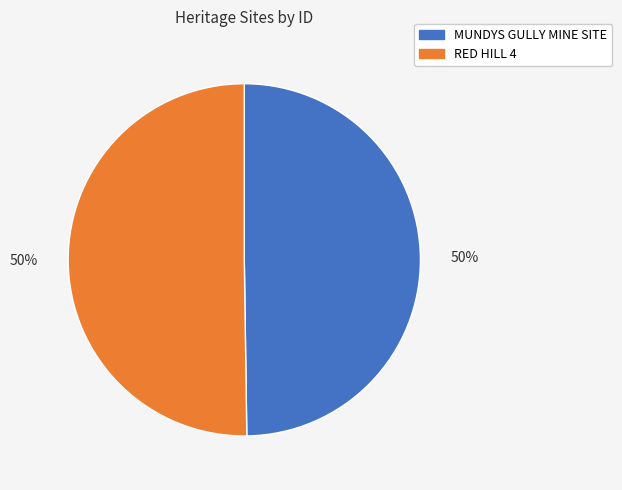

True or false: RED HILL 4 accounts for 50% of the total.

True